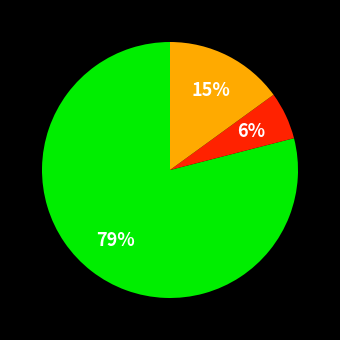

How many slices are in this pie chart?

3